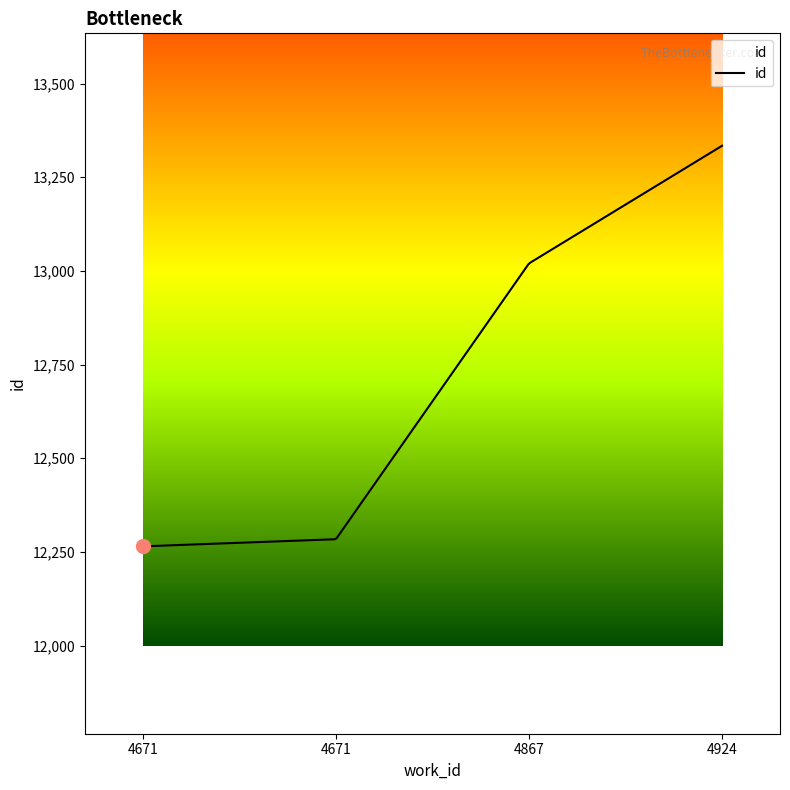

What is the maximum value shown in the chart?

13334.0